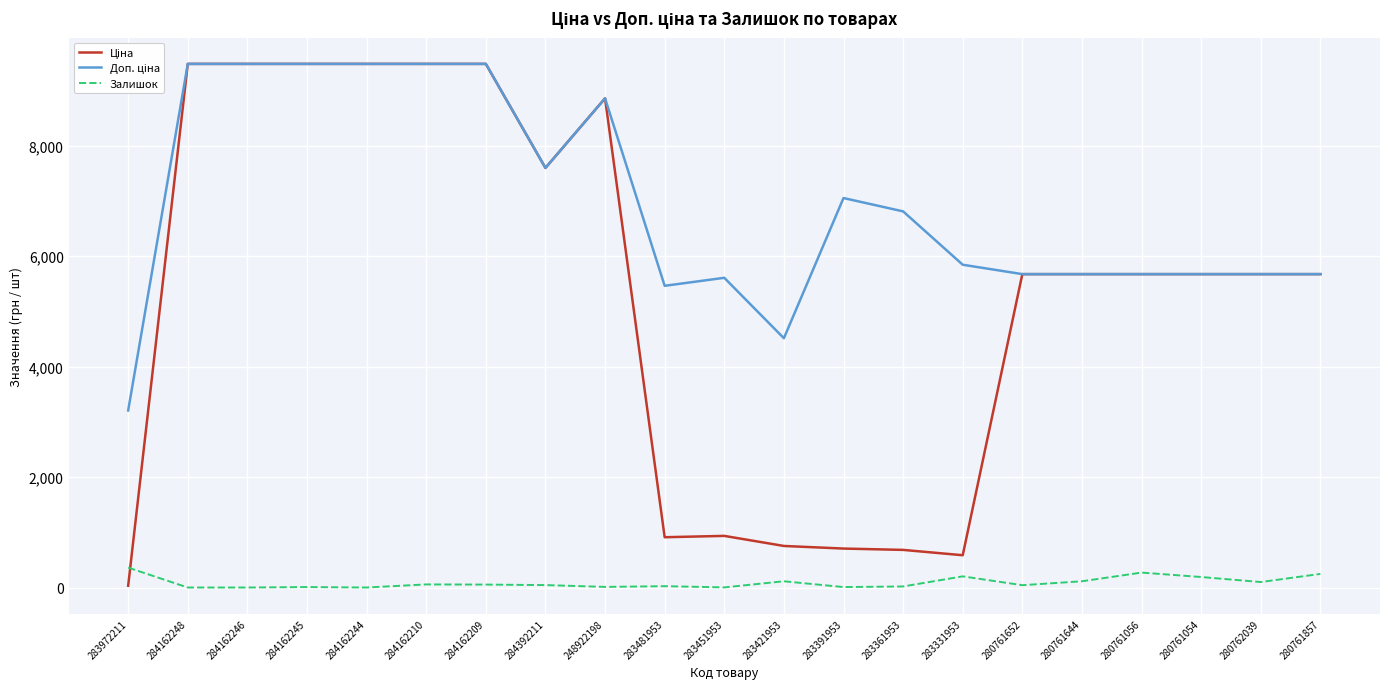

What is the total value across all series at 284162248?

18960.1